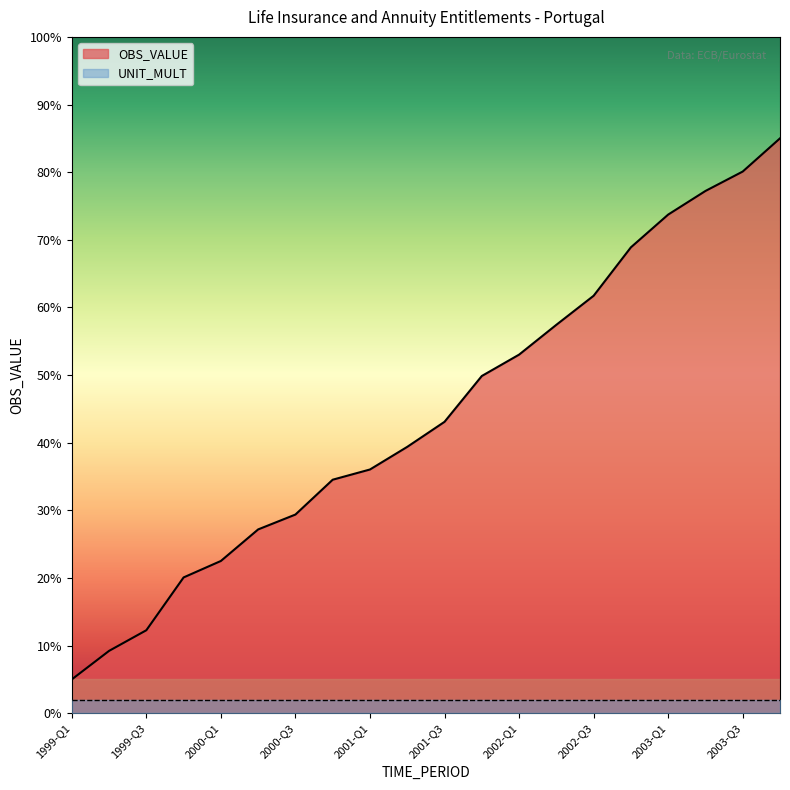

Rank the categories by value from highest to lowest.

2003-Q4, 2003-Q3, 2003-Q2, 2003-Q1, 2002-Q4, 2002-Q3, 2002-Q2, 2002-Q1, 2001-Q4, 2001-Q3, 2001-Q2, 2001-Q1, 2000-Q4, 2000-Q3, 2000-Q2, 2000-Q1, 1999-Q4, 1999-Q3, 1999-Q2, 1999-Q1